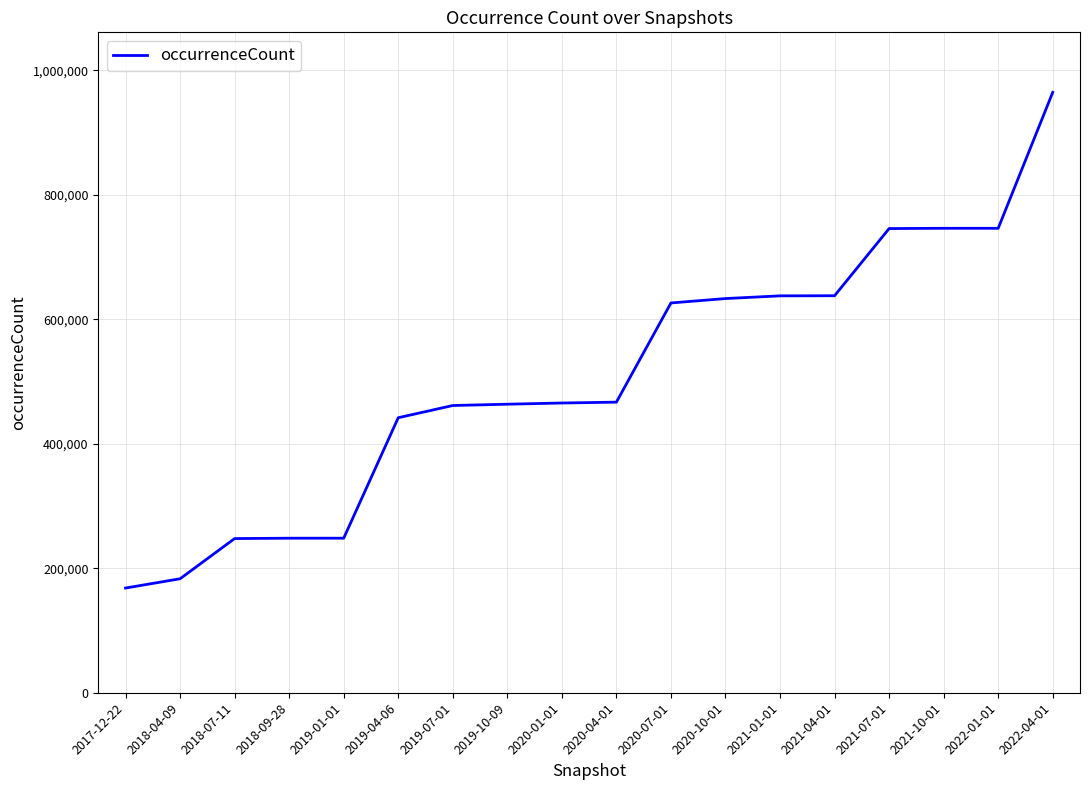

What is the greatest value displayed?

964563